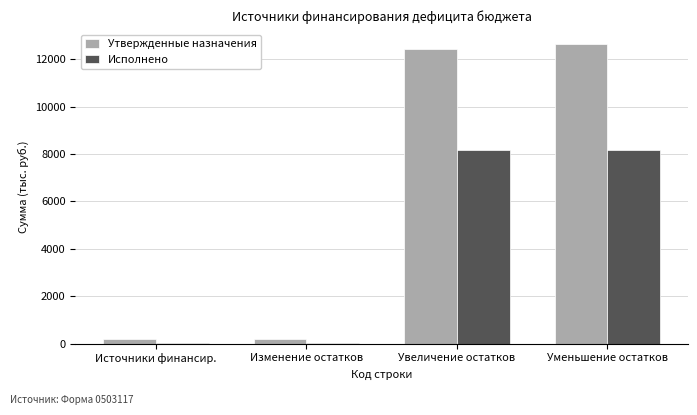

The value of Утвержденные назначения at Уменьшение остатков is 20400.6. True or false?

False